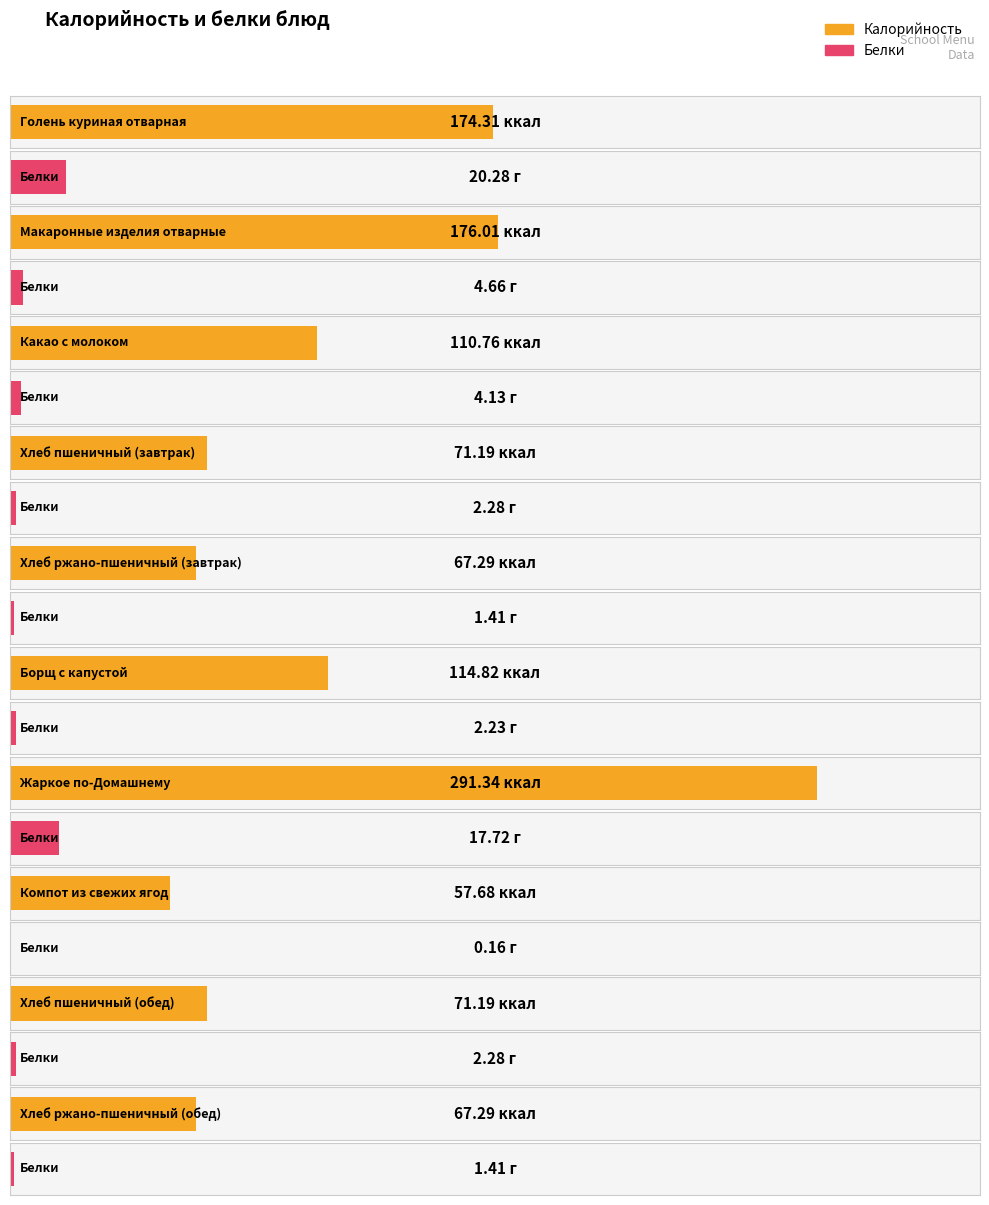

At which category does the chart reach its peak across all series?

Жаркое по-Домашнему